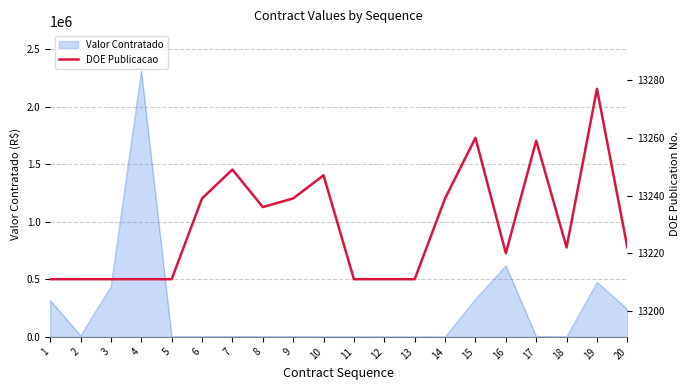

What is the maximum value for Valor Contratado?

2309120.0